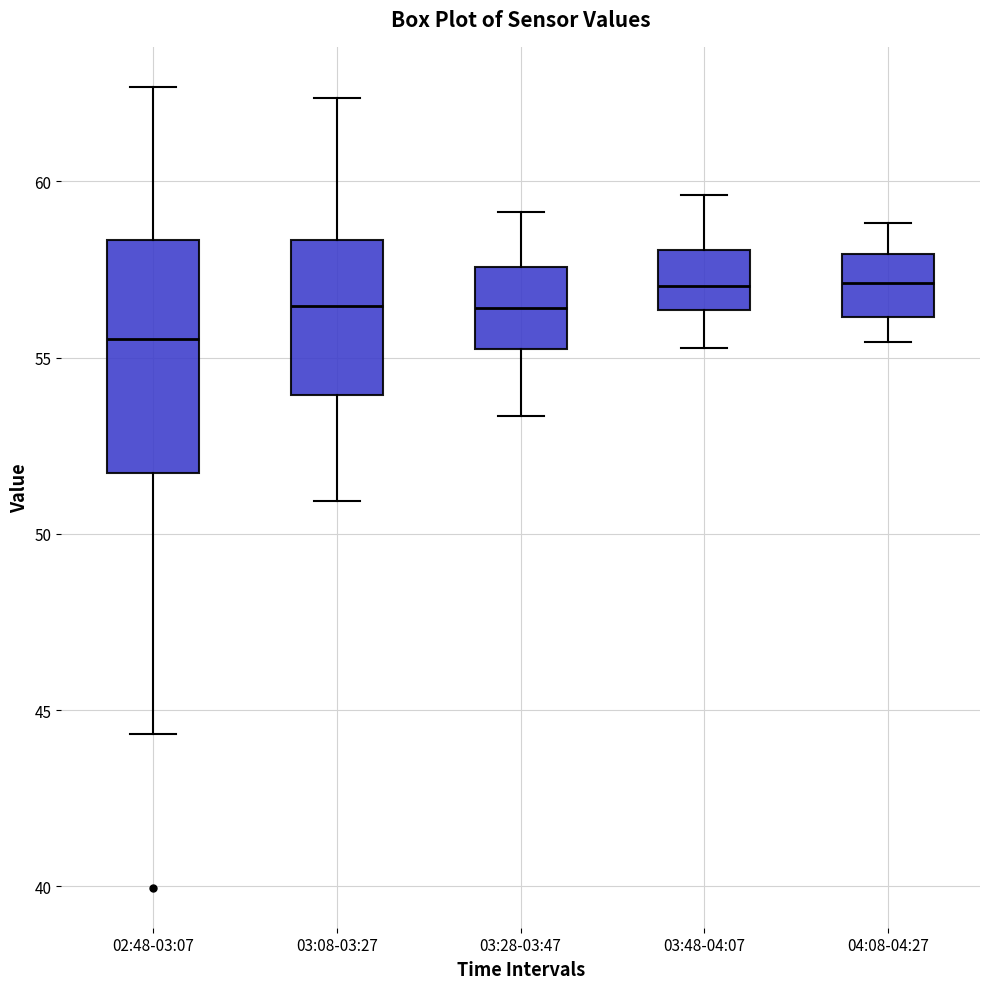

Reading left to right, read every box against the y-axis: the position of its median line, the range the box covers, and the ends of its whiskers. The values are not printed on the chart, so give them approximately, as read against the axis.

02:48-03:07: median 55.5, box 51.5 to 58.5, whiskers 44.5 to 62.5
03:08-03:27: median 56.5, box 54.0 to 58.5, whiskers 51.0 to 62.5
03:28-03:47: median 56.5, box 55.0 to 57.5, whiskers 53.5 to 59.0
03:48-04:07: median 57.0, box 56.5 to 58.0, whiskers 55.5 to 59.5
04:08-04:27: median 57.0, box 56.0 to 58.0, whiskers 55.5 to 59.0